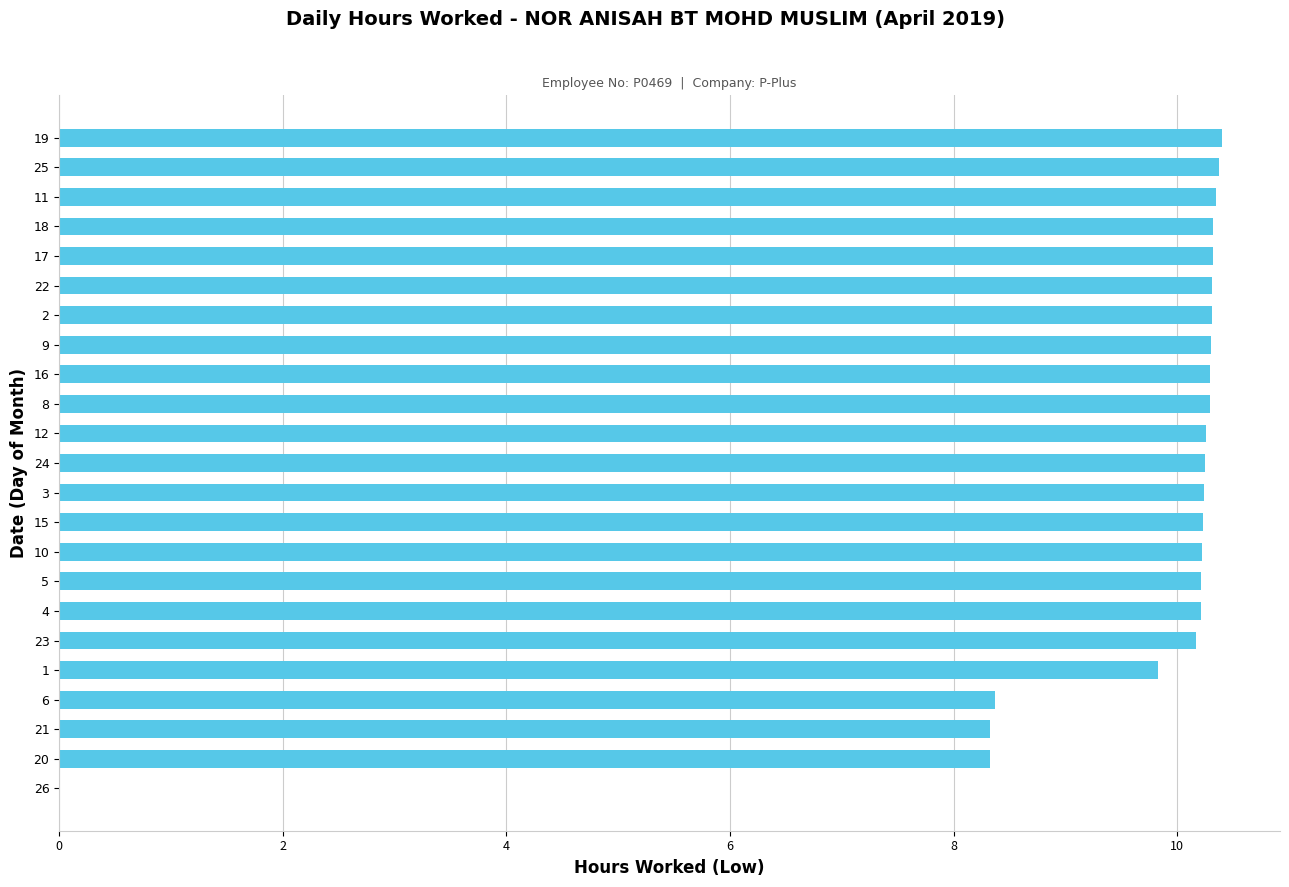

True or false: the data shows 10.2 at 10.

True